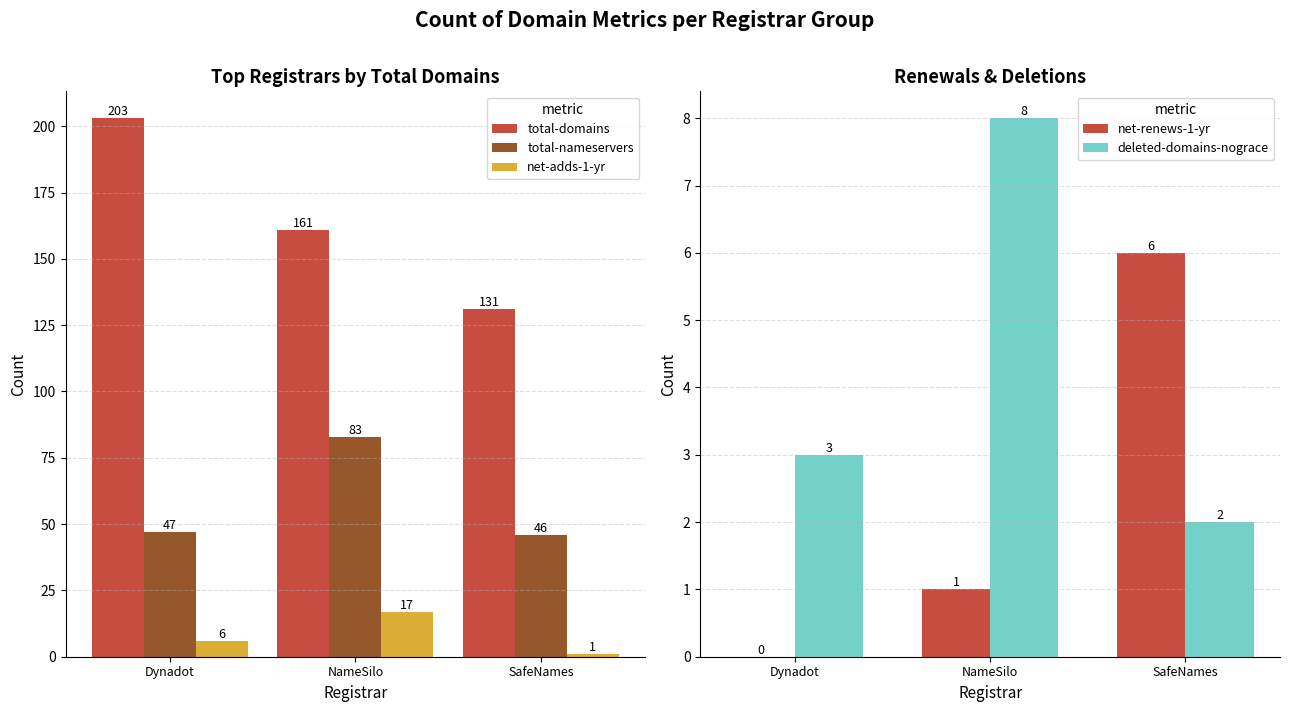

What is the total value across all series at SafeNames?

186